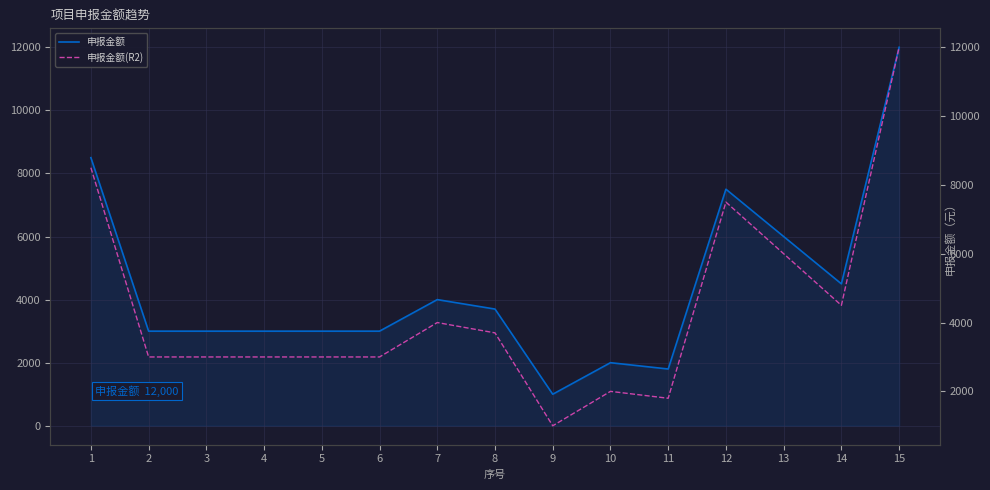

Which series has the largest range (max minus min)?

申报金额